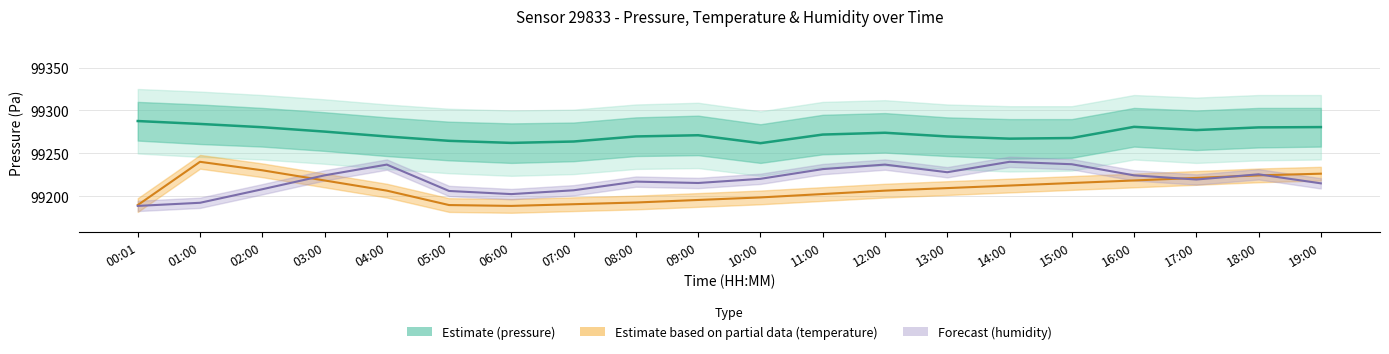

Where is the first local maximum for temperature?

01:00